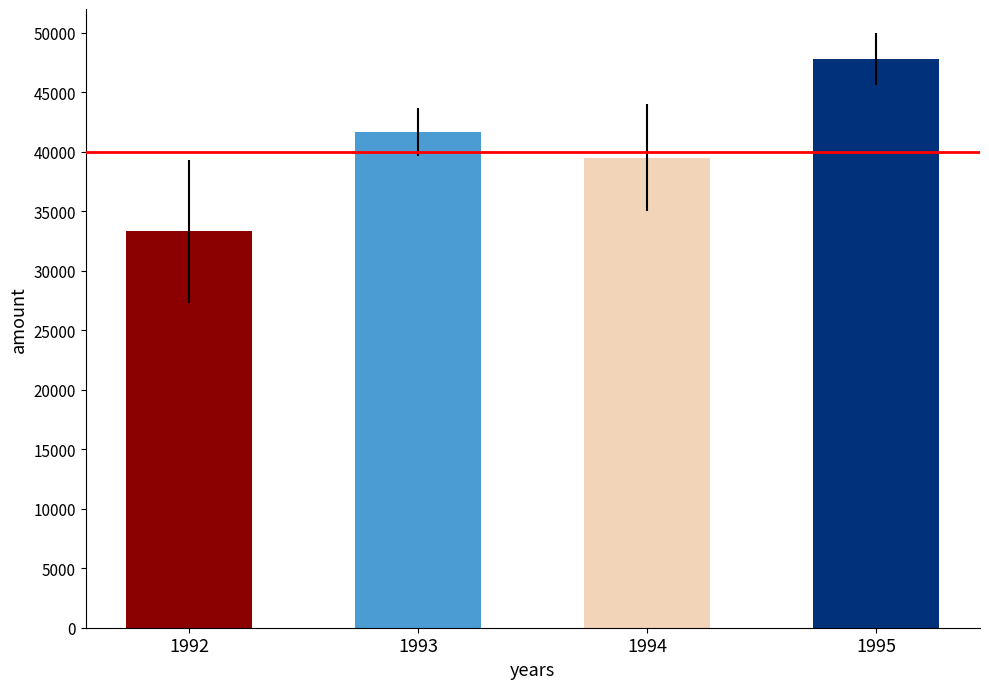

Reading left to right, list all the values displayed in this chart.

1992=33333	1993=41667	1994=39500	1995=47778